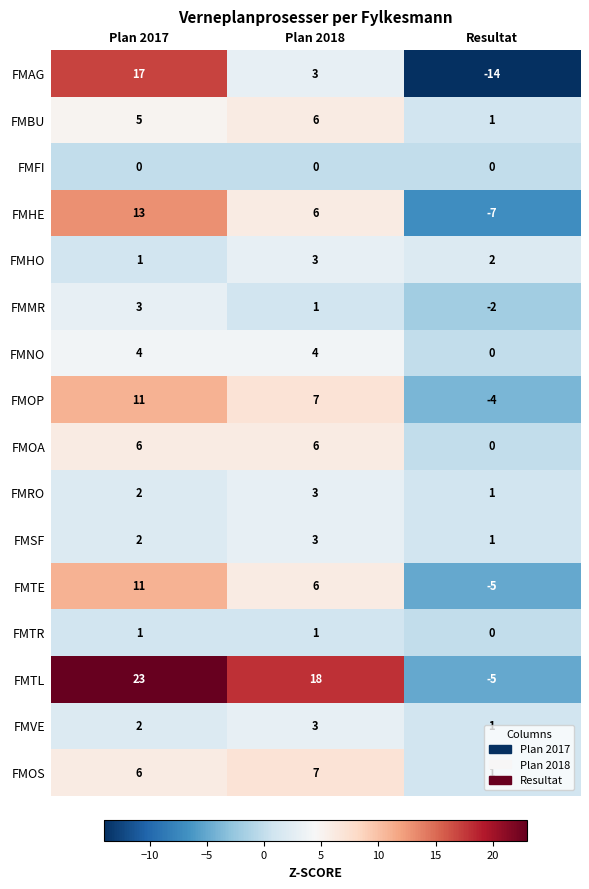

List the labels in order of FMOP value, largest first.

Plan 2017, Plan 2018, Resultat